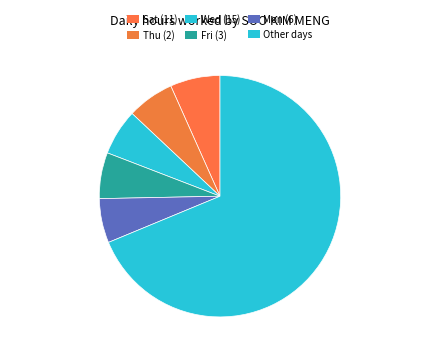

Count the number of slices in the pie.

6